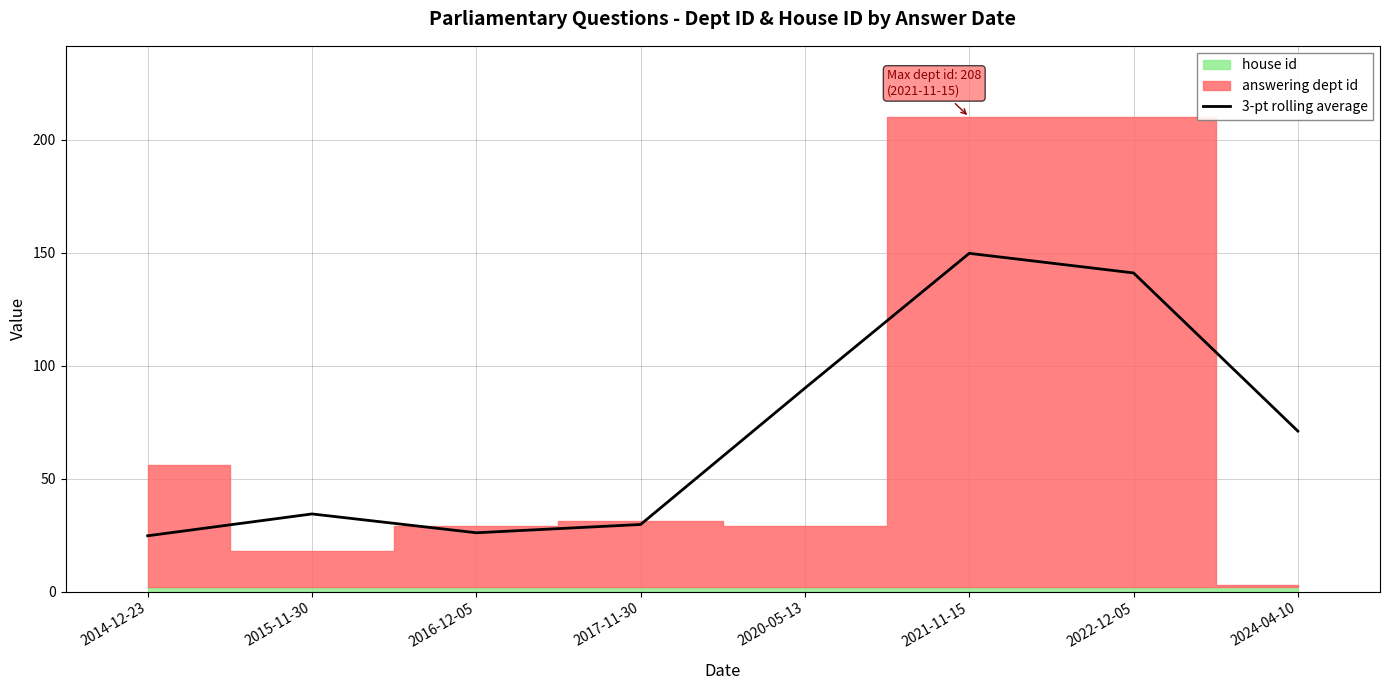

What is the change in value from 2015-11-30 to 2020-05-13?

+55.7